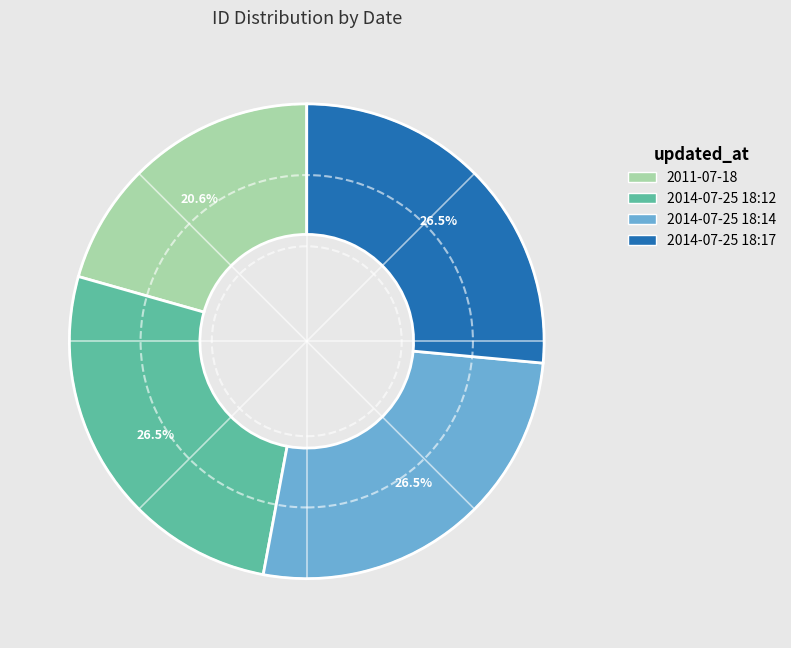

Between 2011-07-18 and 2014-07-25 18:14, which is larger?

2014-07-25 18:14